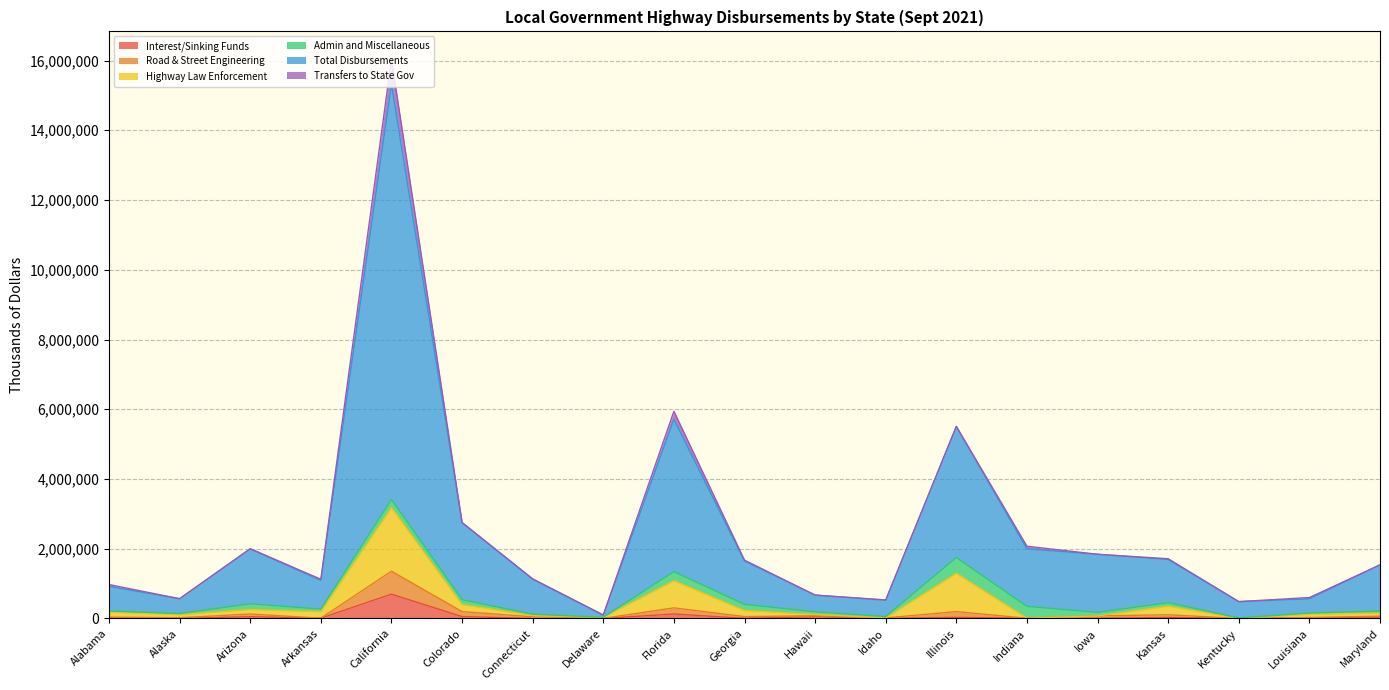

Reading left to right, extract all data points from this chart.

Interest/Sinking Funds: 17707	2869	50332	7854	697699	53532	0	1883	128477	3887	50715	1313	32231	6762	5155	28266	353	13838	42300
Road & Street Engineering: 37331	21151	128201	7854	1354852	197900	46779	2589	304138	53970	77871	16240	197303	6762	74285	106456	353	26240	65528
Highway Law Enforcement: 213511	141433	421242	267657	3412810	537921	121937	35603	1341114	404373	190788	54342	1746670	346400	173574	453491	15017	156773	211519
Total Disbursements: 972932	566561	2001883	1124950	16033470	2750081	1134821	98073	5942370	1673391	670135	532218	5508760	2072198	1840624	1713397	483123	600606	1536878